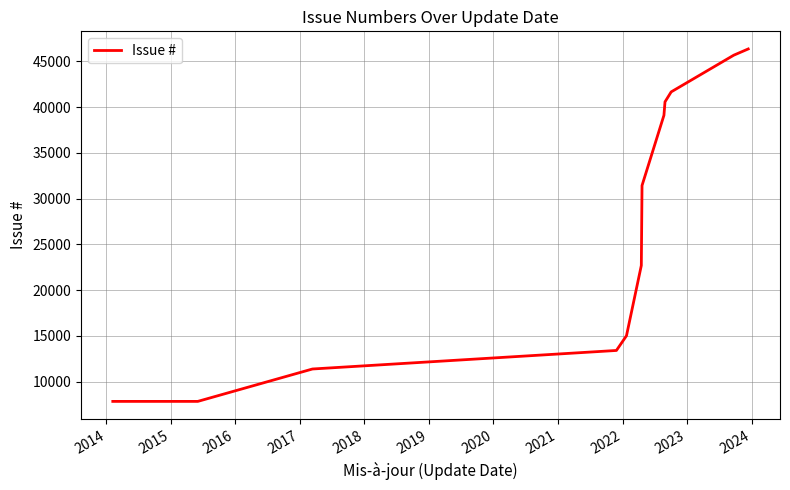

What is the smallest value displayed?

7859